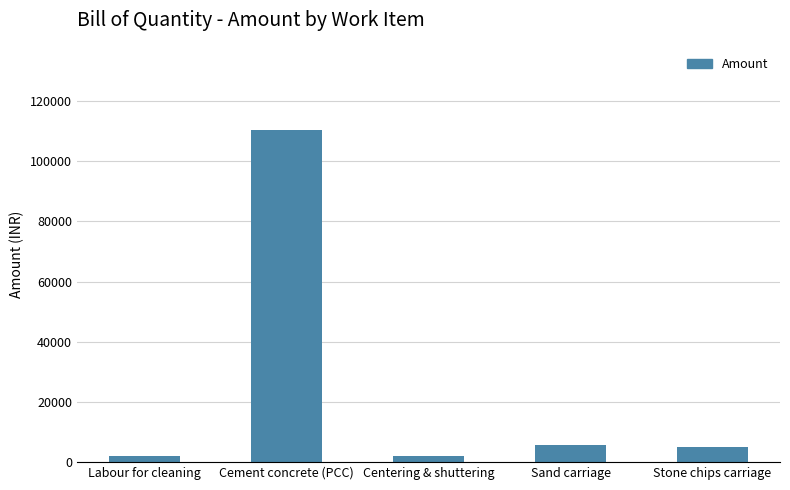

What is the ratio of the value at Cement concrete (PCC) to the value at Sand carriage?

19.7